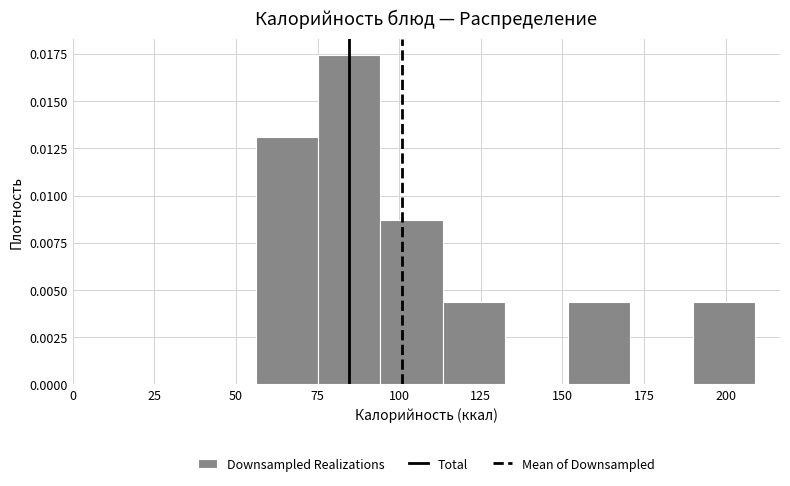

Around what value on the x-axis is the tallest bar? Give the approximate position of its centre, as read against the axis.

85